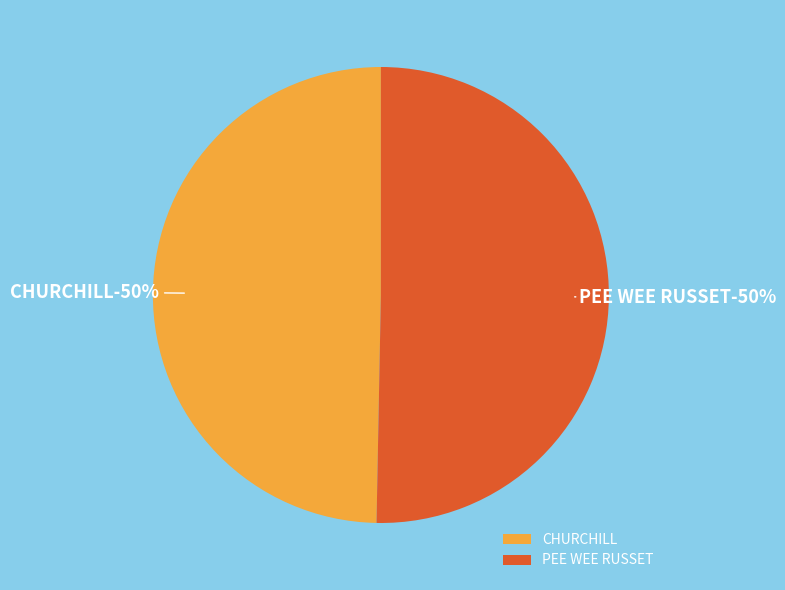

To the nearest percent, what is the average slice percentage?

50%